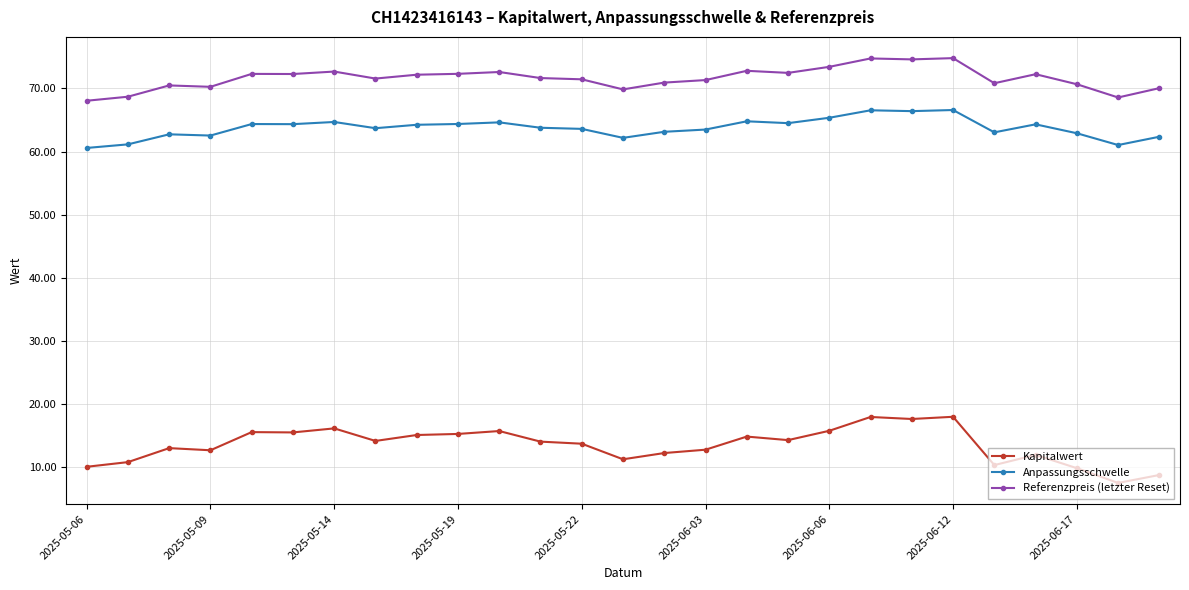

Rank the series by their maximum value, from lowest to highest.

Kapitalwert, Anpassungsschwelle, Referenzpreis (letzter Reset)